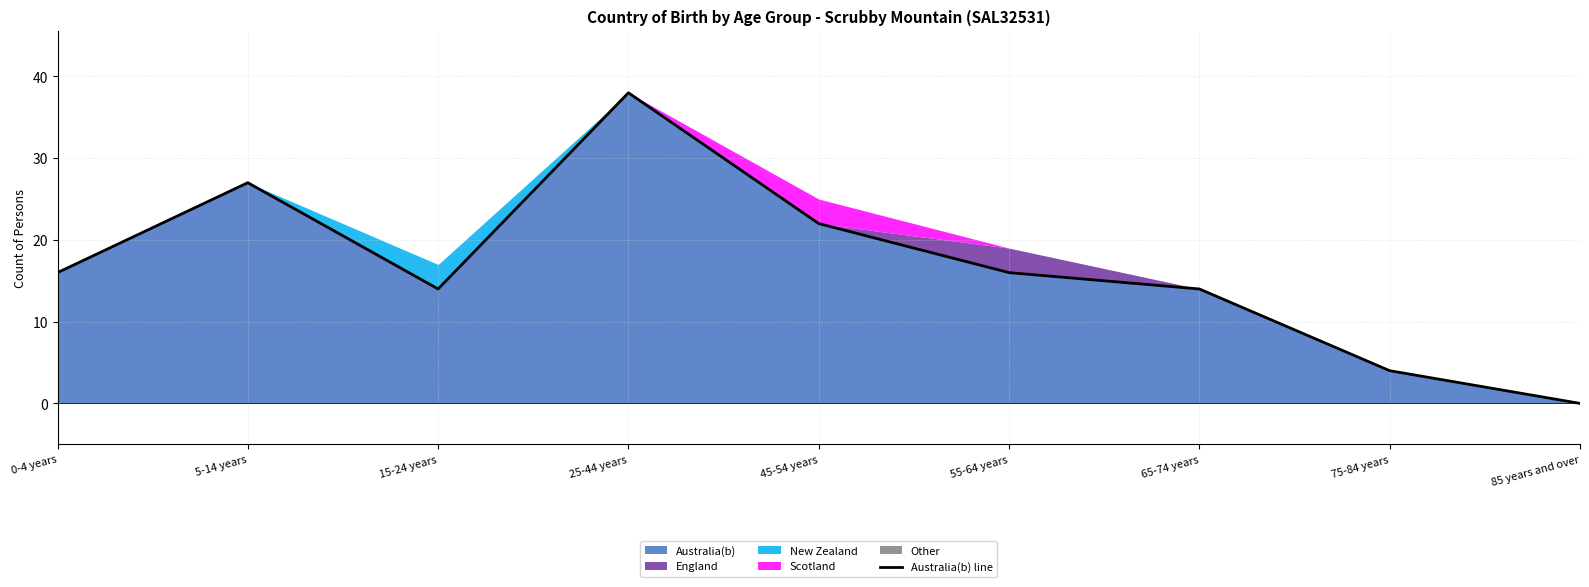

At which label is the value closest to 19?

0-4 years